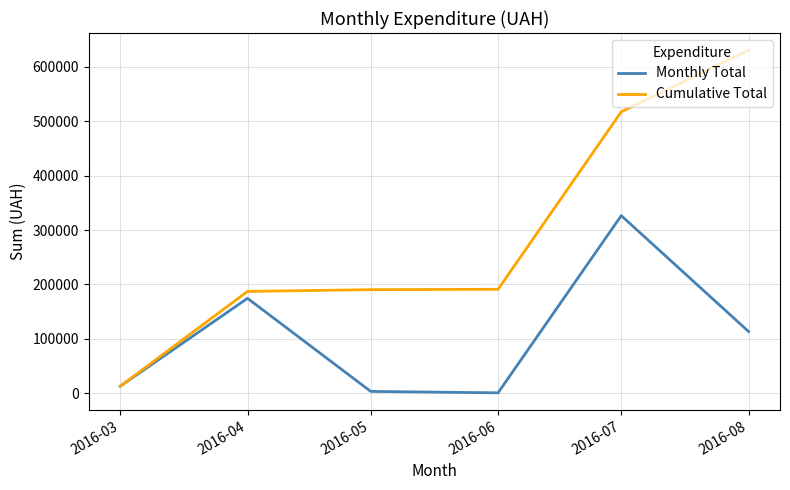

What is the maximum value shown in the chart?

630977.9